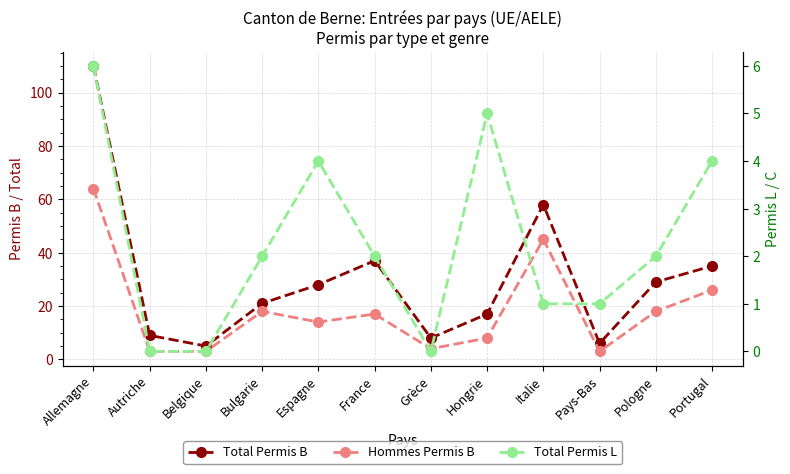

Is this an area chart (filled region under the line)?

No